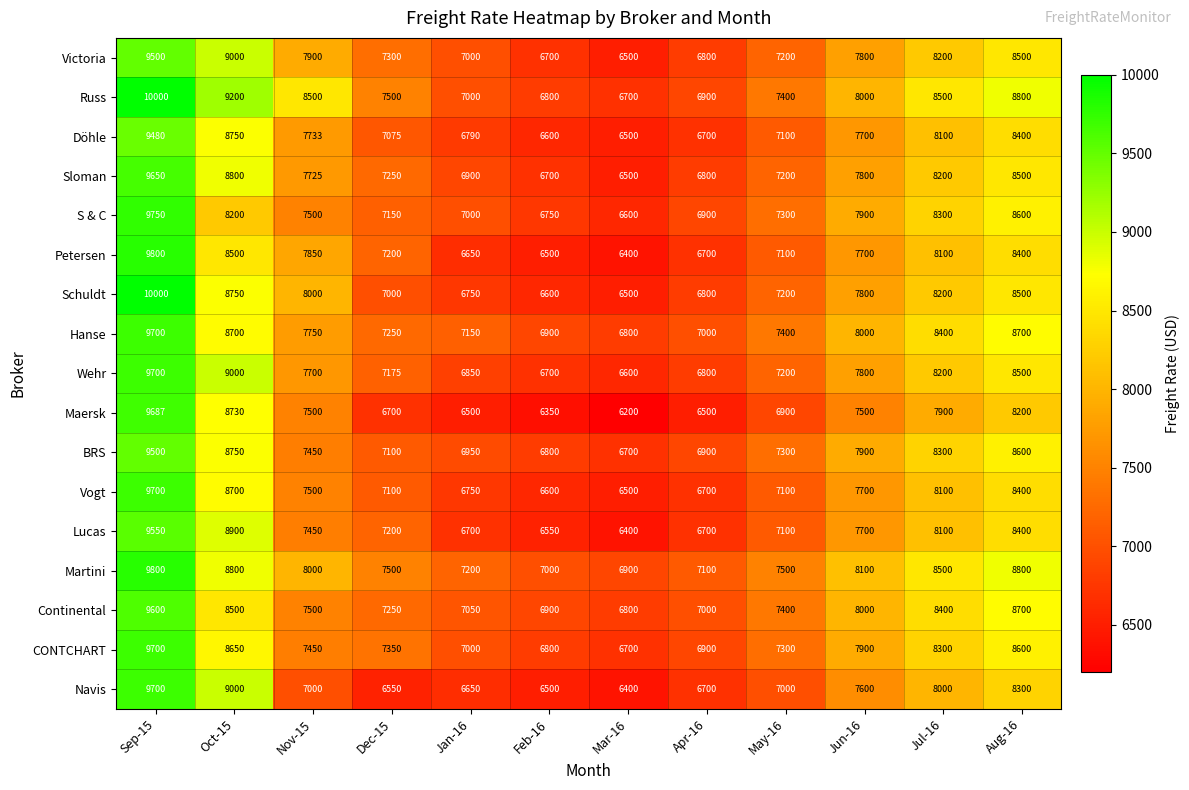

The value of Continental at Oct-15 is 8500. True or false?

True